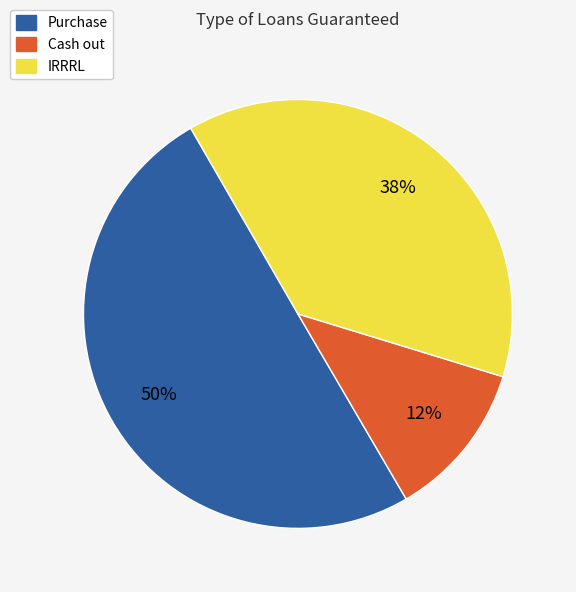

Between Purchase and IRRRL, which is larger?

Purchase